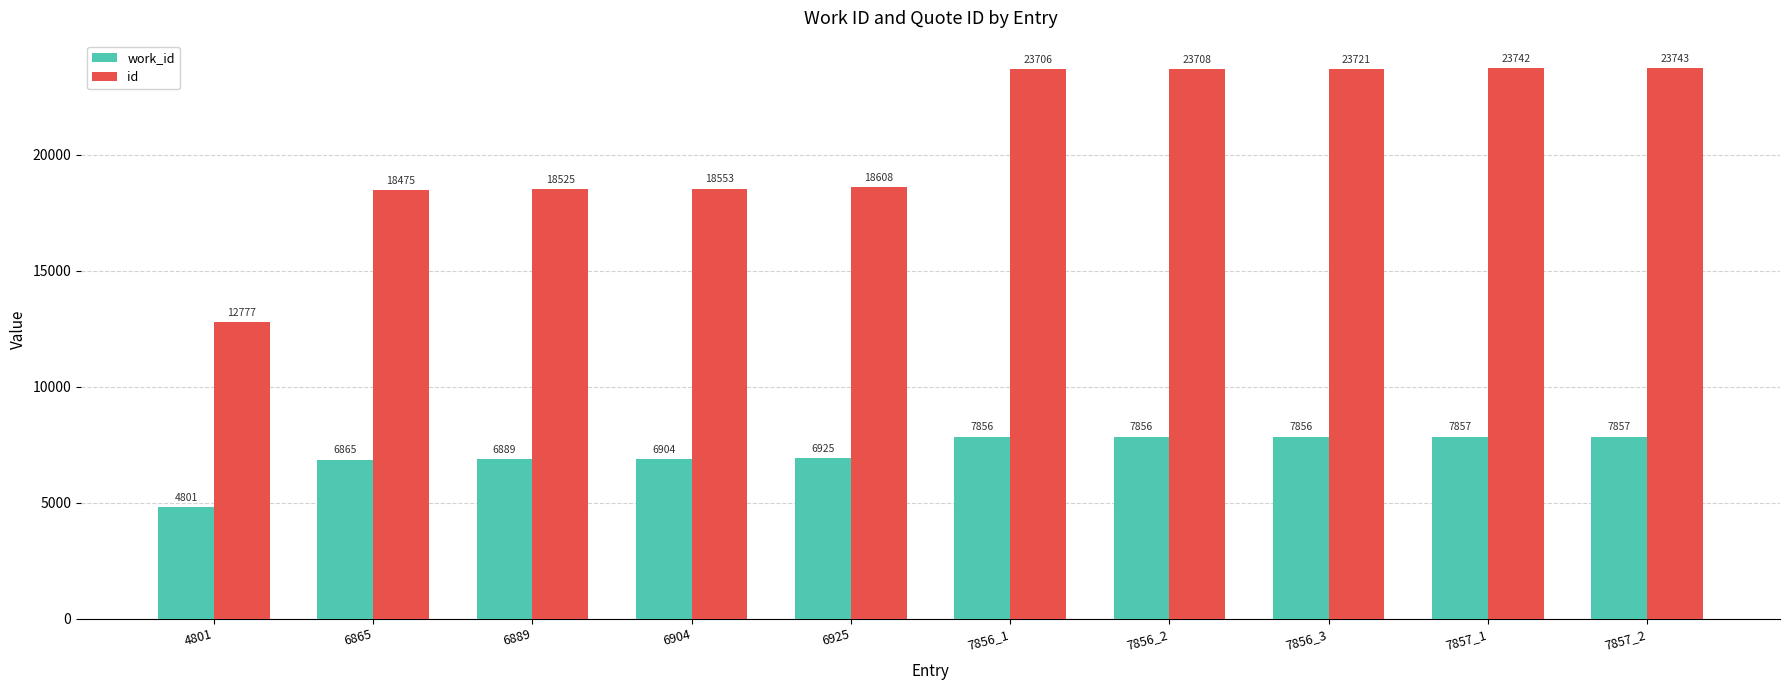

How many categories are shown in the chart?

10